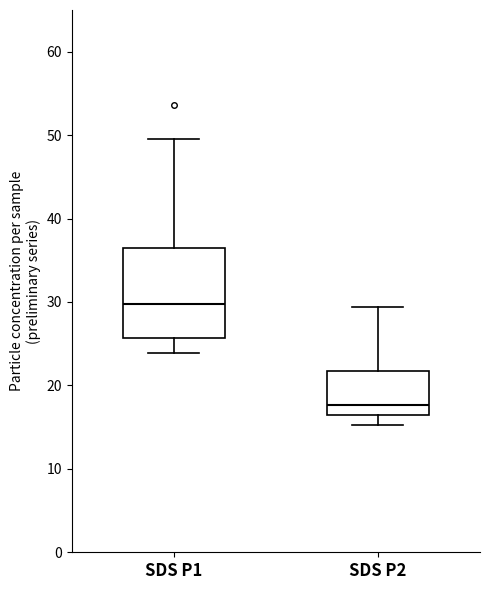

Where does the median line of the box for SDS P1 sit on the y-axis? The values are not printed on the chart, so give them approximately, as read against the axis.

30